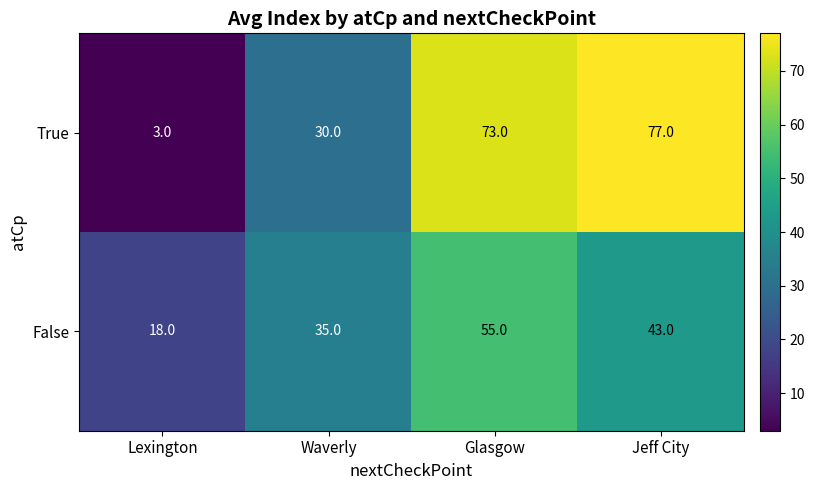

Is it true that False equals 35 at Waverly?

True